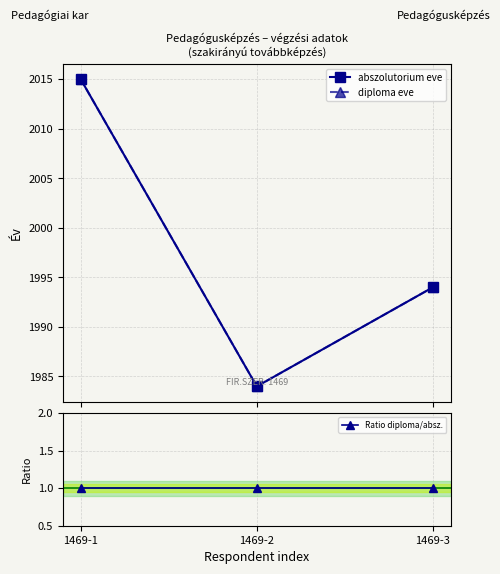

Reading right to left, what are all the values shown in this chart?

abszolutorium eve: 1469-3=1994	1469-2=1984	1469-1=2015
diploma eve: 1469-3=1994	1469-2=1984	1469-1=2015
Ratio diploma/absz.: 1469-3=1	1469-2=1	1469-1=1